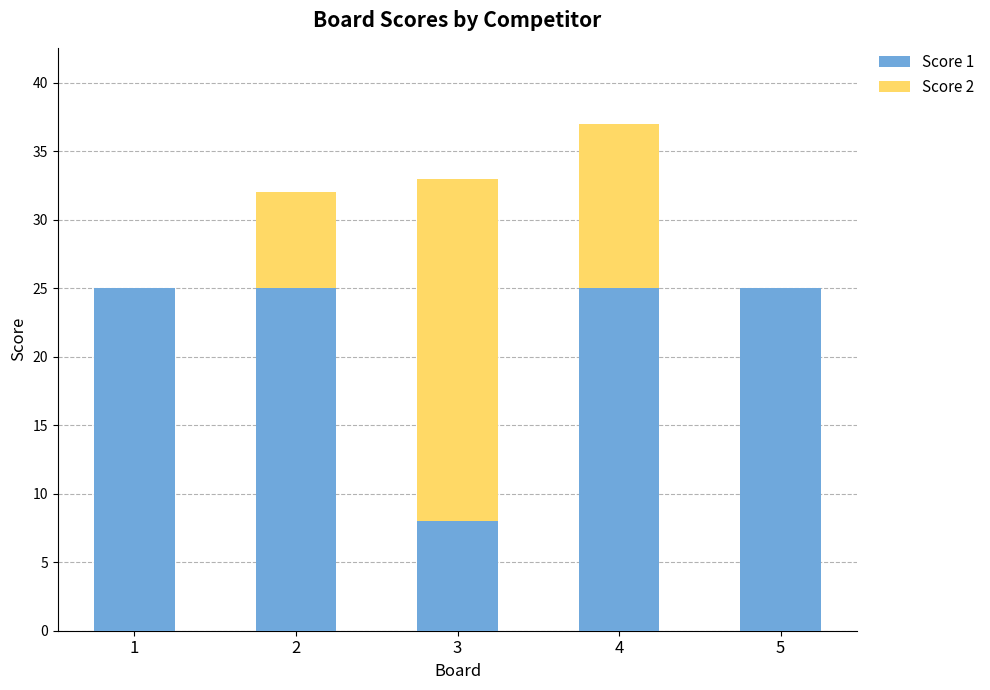

Is it true that Score 1 equals 25 at 1?

True